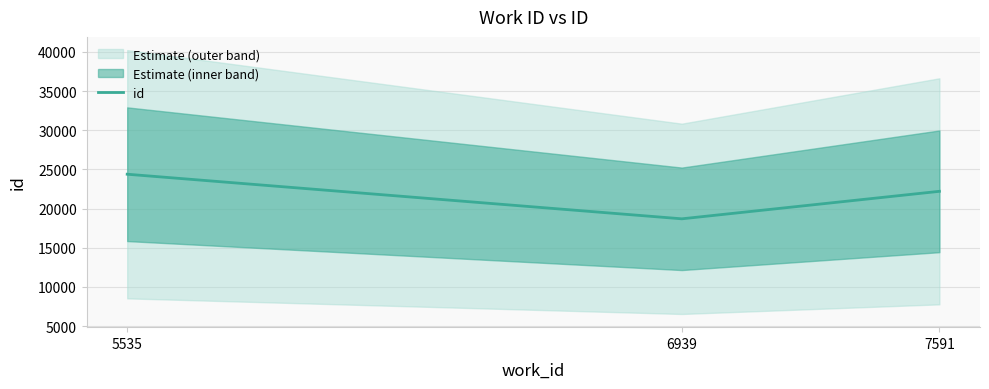

What is the minimum value shown in the chart?

18691